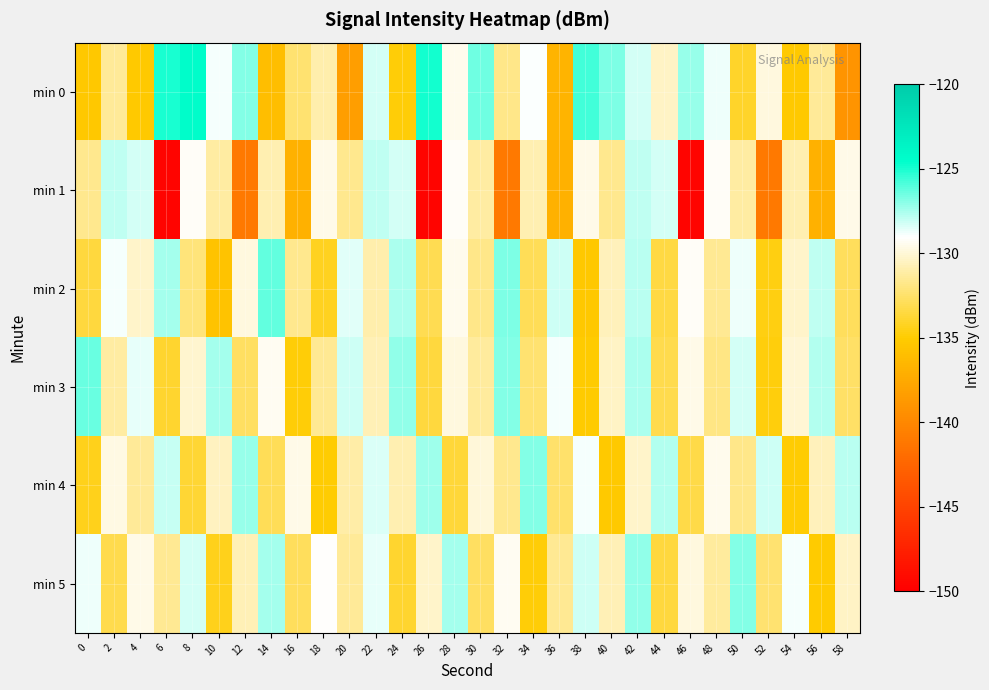

Count the number of data series in this chart.

6